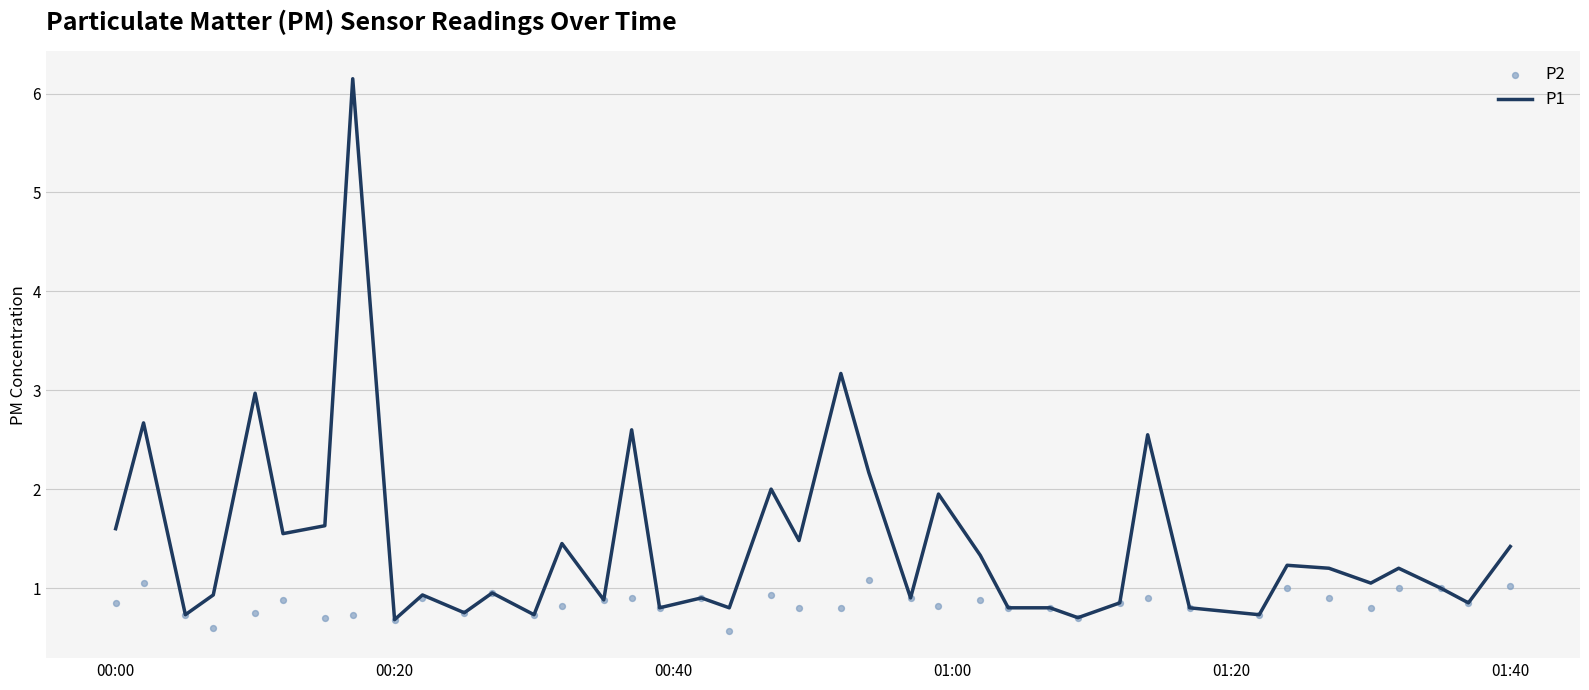

What is the minimum value for P1?

0.7